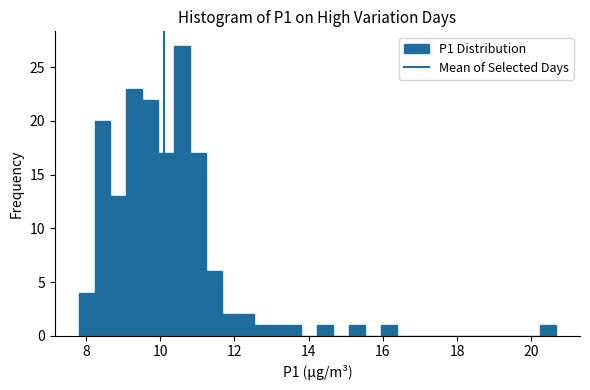

Read against the x-axis, roughly where is the centre of the tallest bar?

10.6